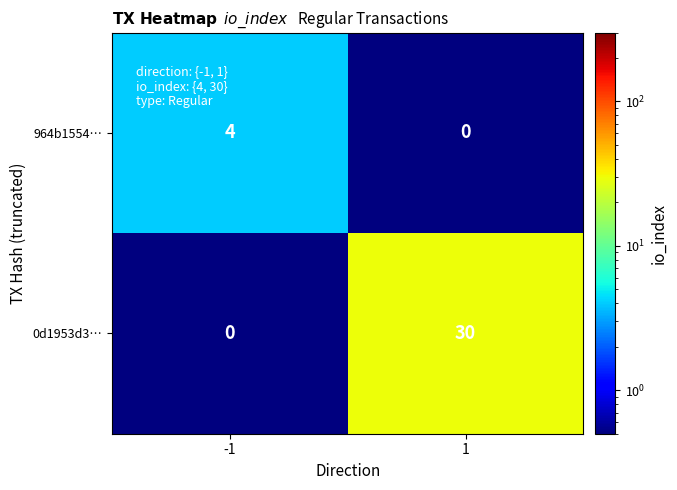

True or false: 964b1554… has a value of 0 at 1.

True